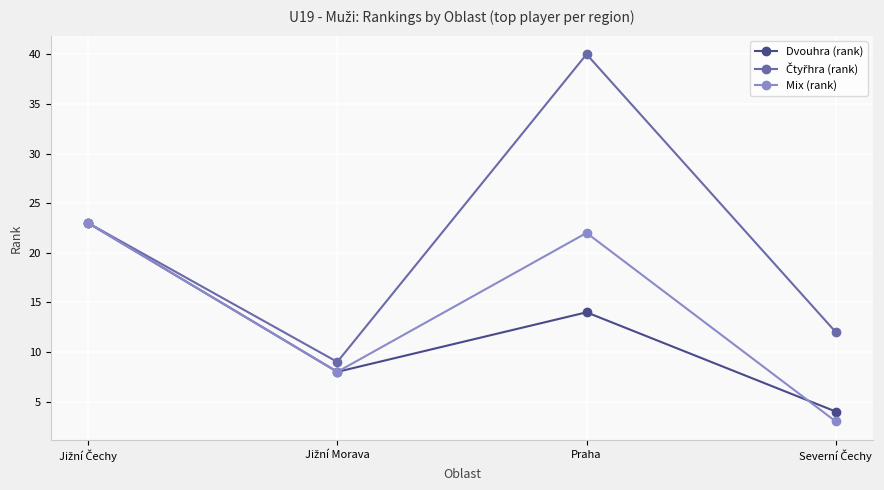

What is the highest value of the Dvouhra (rank) series?

23